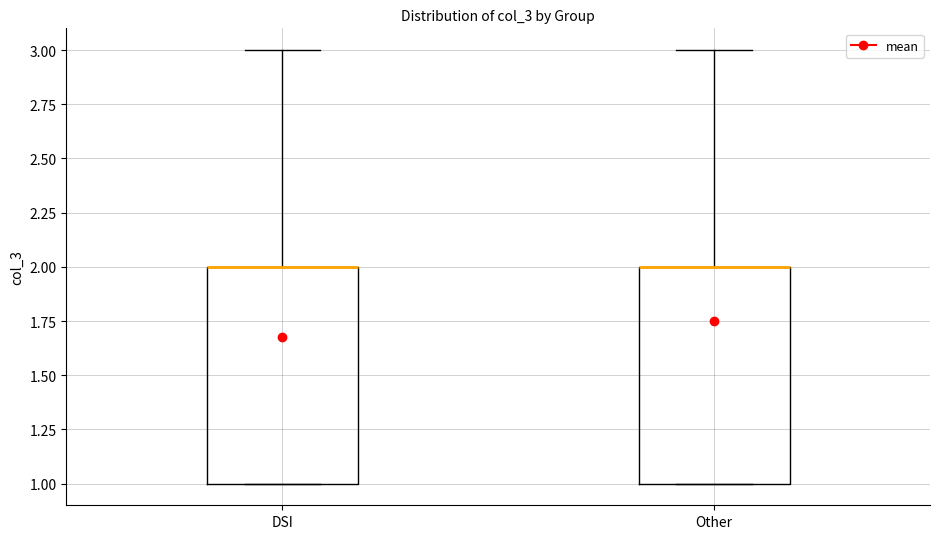

Reading left to right, read every box against the y-axis: the position of its median line, the range the box covers, and the ends of its whiskers. The values are not printed on the chart, so give them approximately, as read against the axis.

DSI: median 2 (drawn on the box's upper edge), box 1 to 2, whiskers 1 to 3
Other: median 2 (drawn on the box's upper edge), box 1 to 2, whiskers 1 to 3